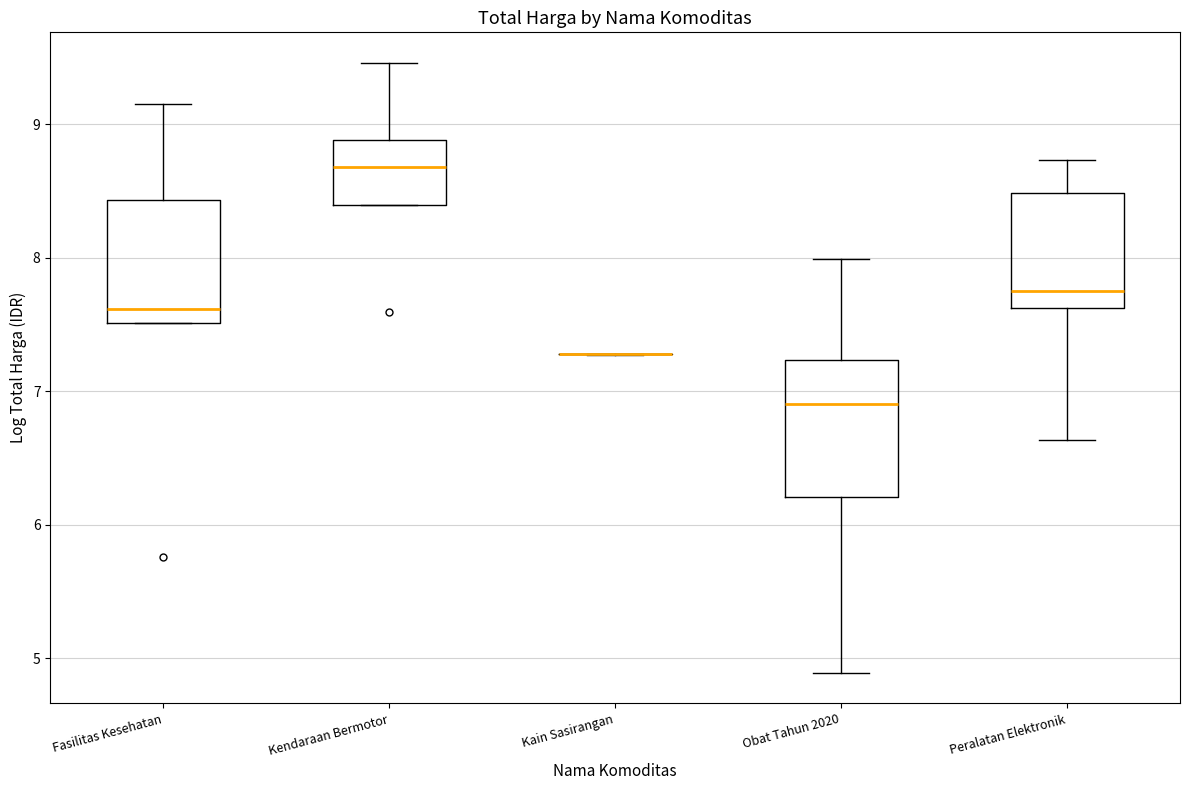

Reading left to right, transcribe this box plot: for each box, give where its median line is, the range the box spans, and where its two whiskers end, as read against the y-axis. The values are not printed on the chart, so give them approximately, as read against the axis.

Fasilitas Kesehatan: median 7.6, box 7.5 to 8.4, whiskers 7.5 to 9.2
Kendaraan Bermotor: median 8.7, box 8.4 to 8.9, whiskers 8.4 to 9.5
Kain Sasirangan: box collapsed to a line at 7.3, whiskers 7.3 to 7.3
Obat Tahun 2020: median 6.9, box 6.2 to 7.2, whiskers 4.9 to 8.0
Peralatan Elektronik: median 7.7, box 7.6 to 8.5, whiskers 6.6 to 8.7